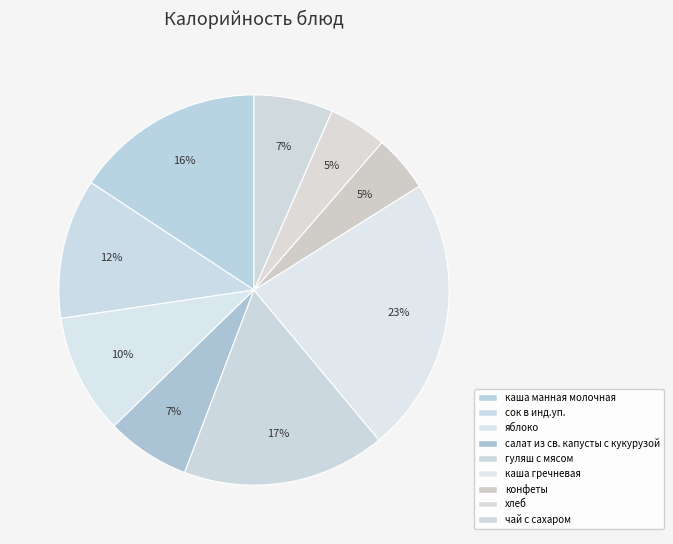

To the nearest percent, what is the difference between the largest and smallest slice percentages?

18%